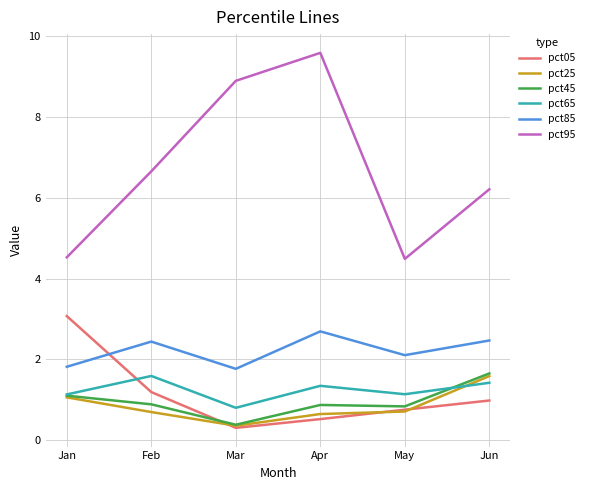

Where is the first local minimum for pct05?

Mar